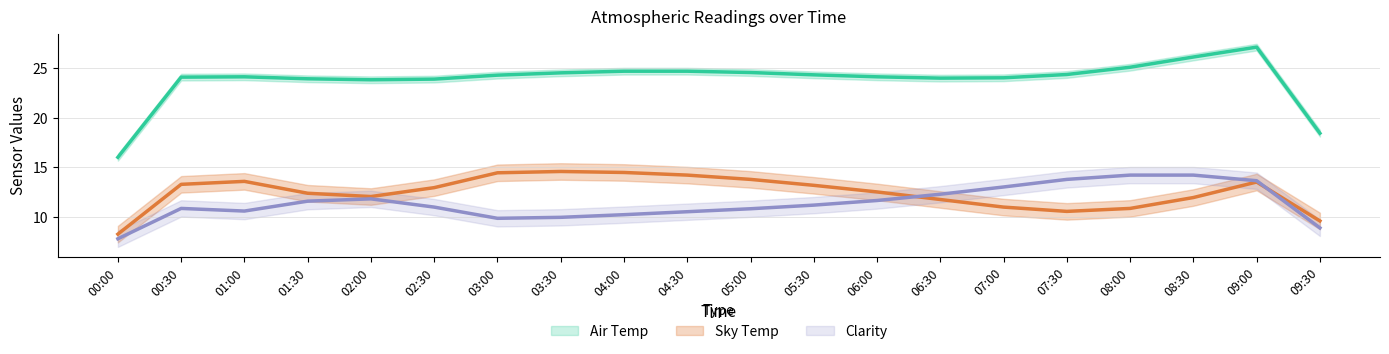

True or false: Clarity and Air Temp intersect in this chart.

False